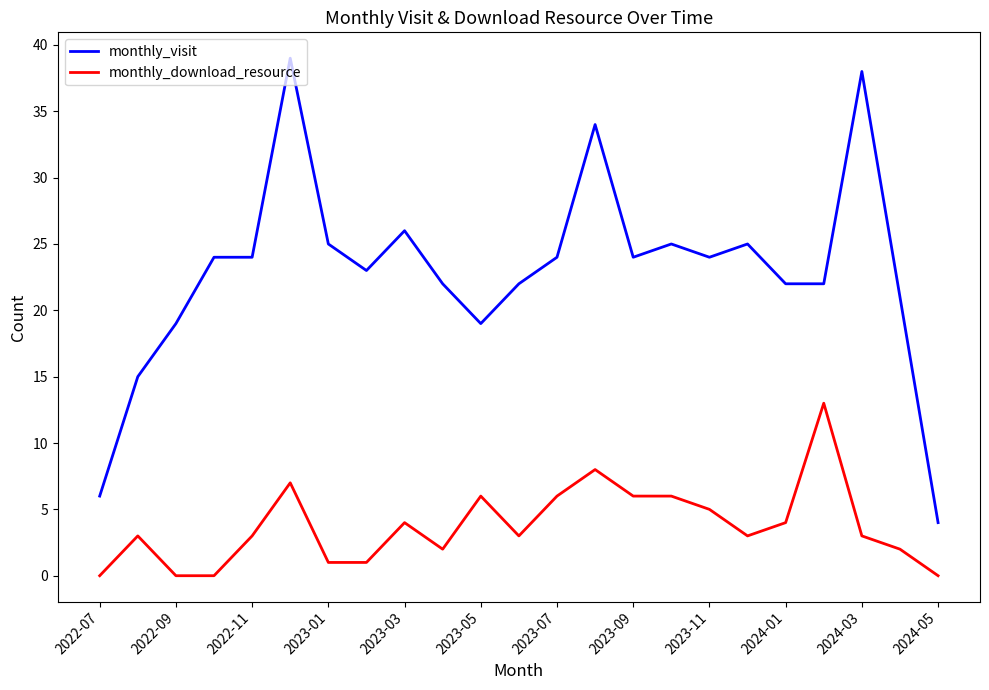

Rank the series by their average value, from highest to lowest.

monthly_visit, monthly_download_resource